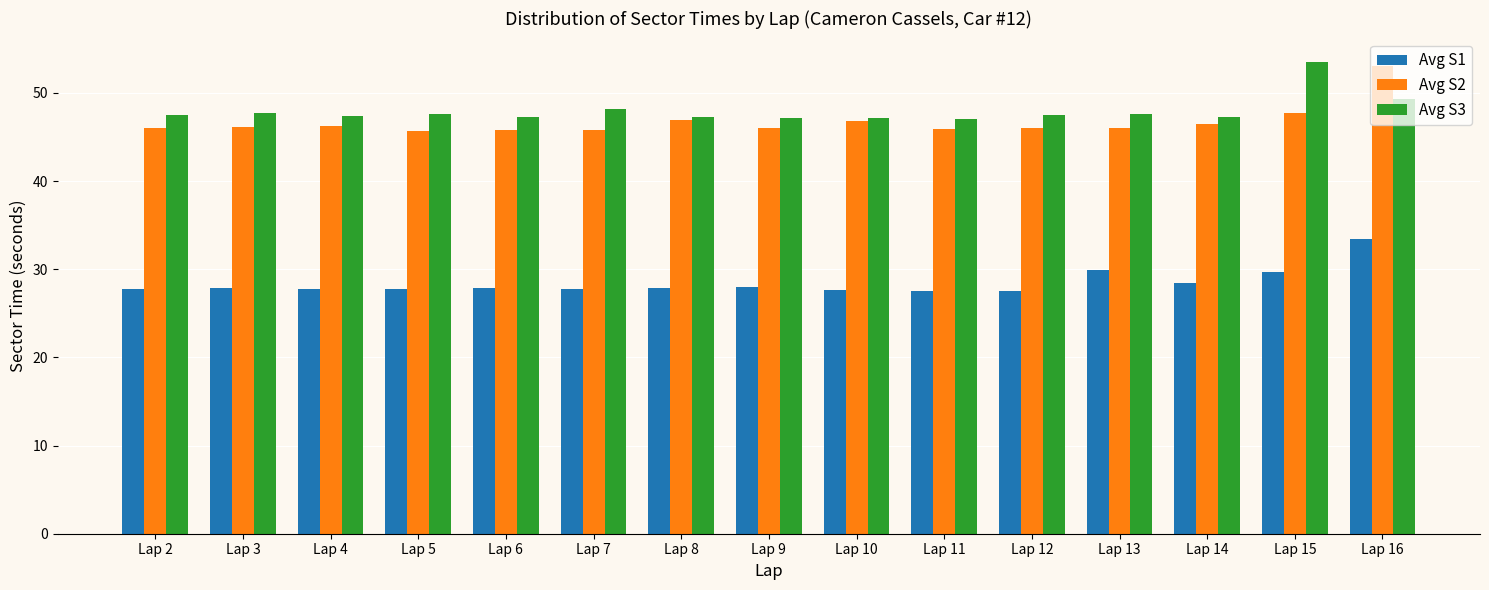

What is the spread (max minus min) of values at Lap 15?

23.8